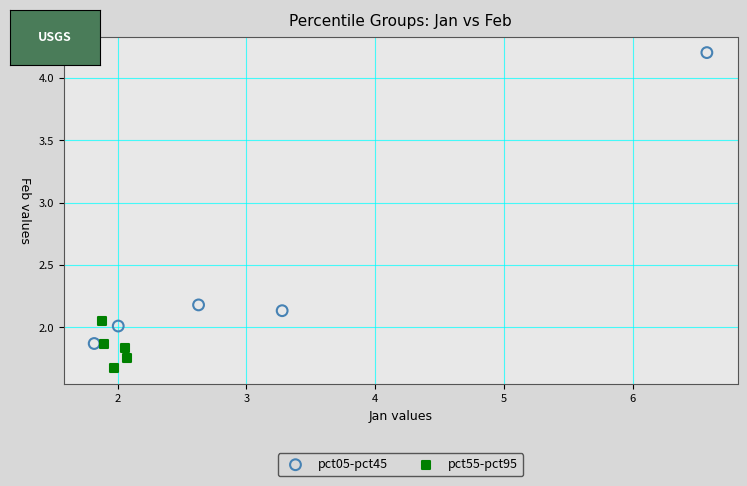

Which series contains the lowest Y value?

pct55-pct95